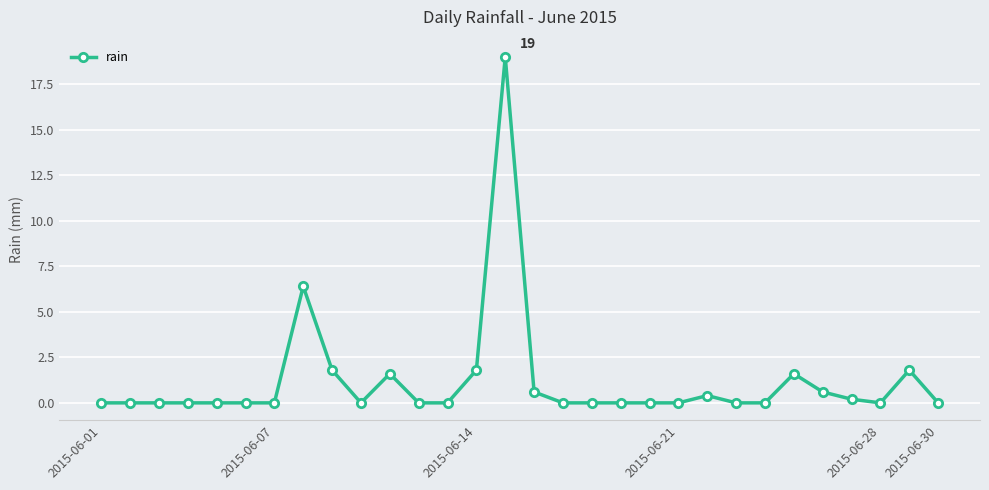

What is the difference between the maximum and minimum values?

19.0